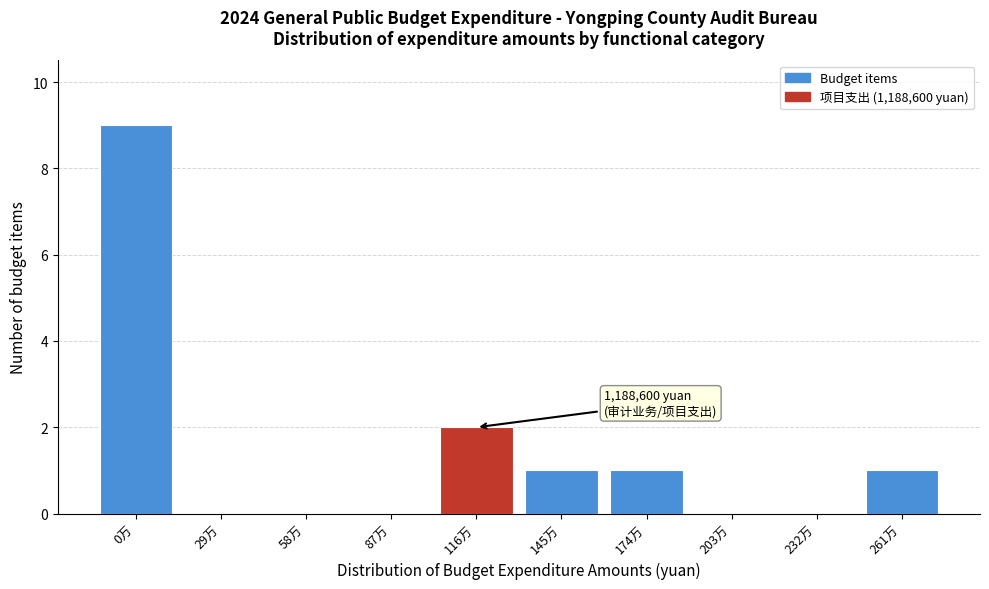

Reading left to right, transcribe all the data shown in this chart.

0万=9	29万=0	58万=0	87万=0	116万=2	145万=1	174万=1	203万=0	232万=0	261万=1